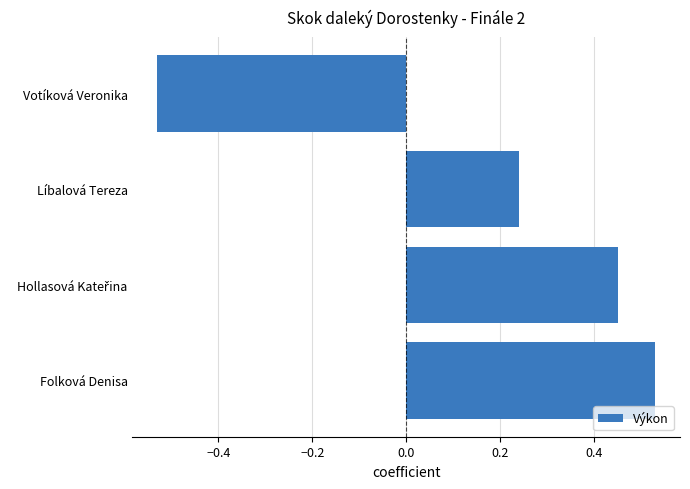

What is the change in value from Líbalová Tereza to Votíková Veronika?

-0.8